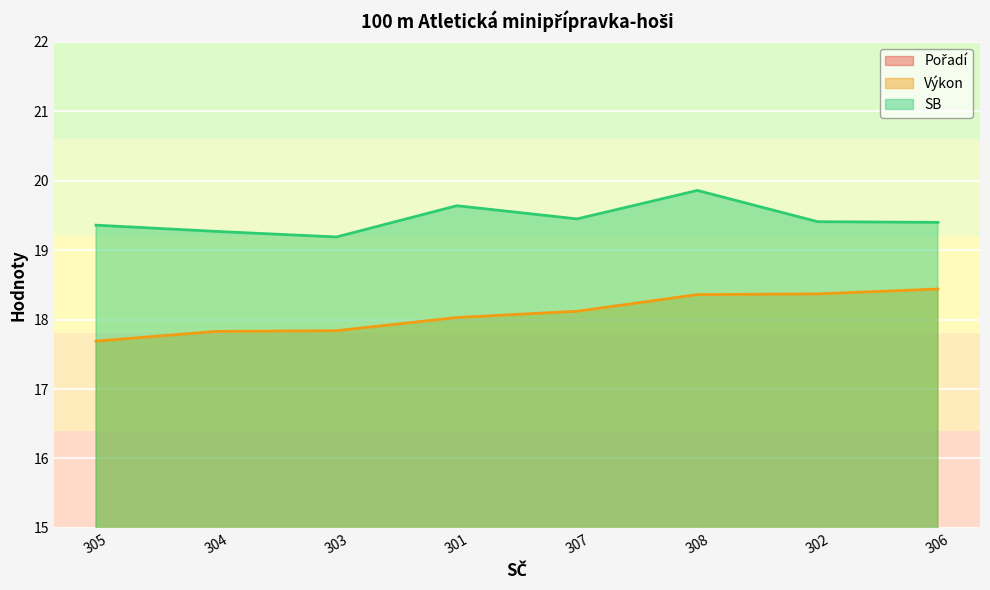

What is the difference between the highest and lowest values at 303?

16.2